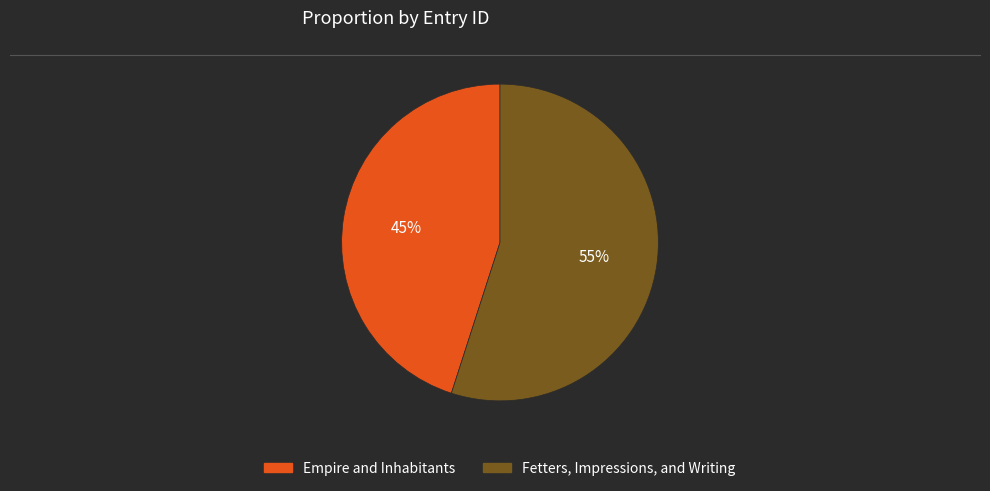

Which category accounts for the majority?

Fetters, Impressions, and Writing